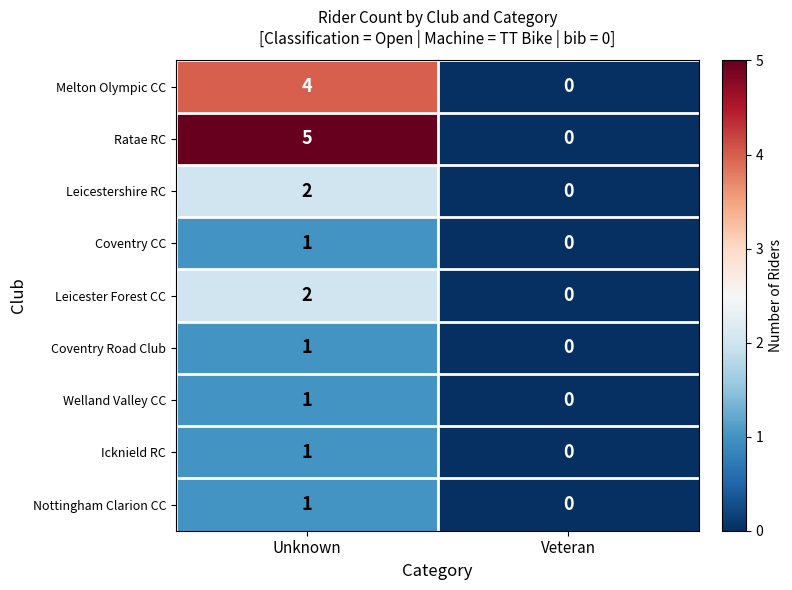

Rank the categories by Welland Valley CC value from lowest to highest.

Veteran, Unknown